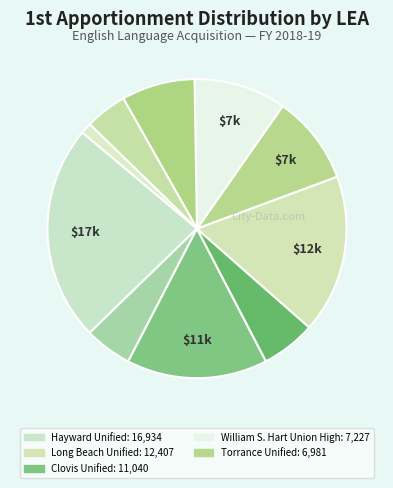

Count the number of slices in the pie.

10